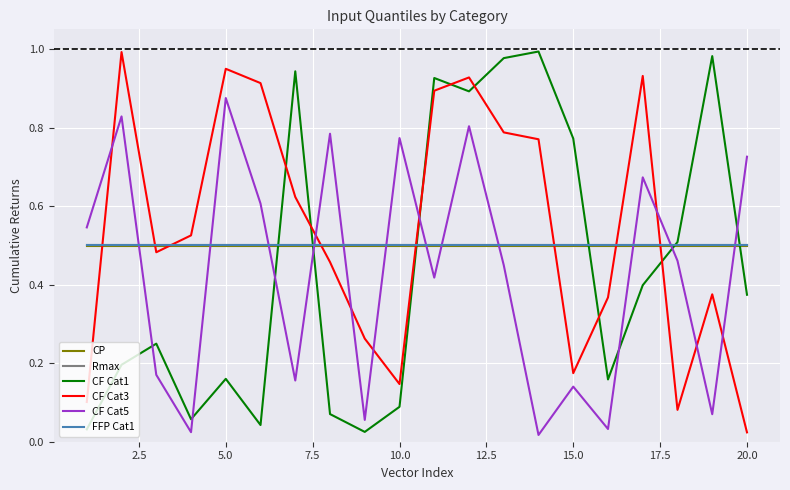

How many intersections are there between CP and CF Cat1?

6